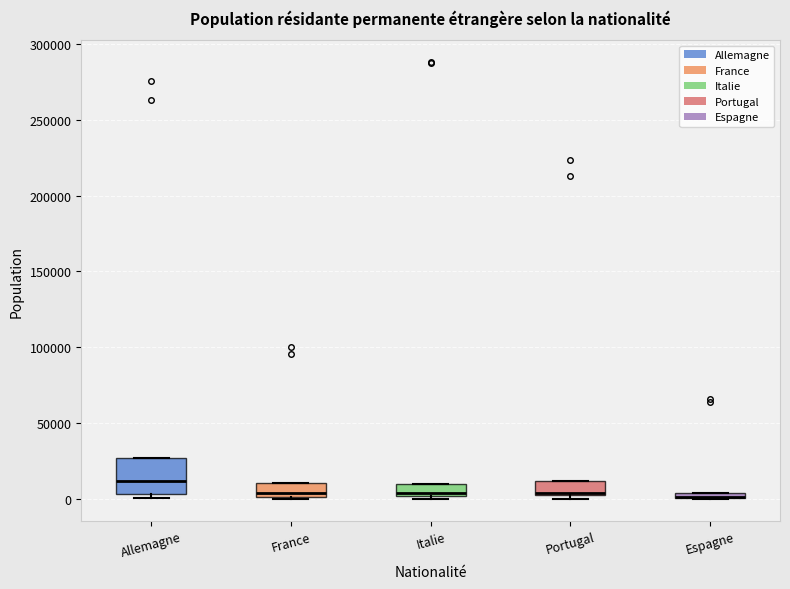

Comparing the boxes themselves (not the whiskers), which one is the tallest?

Allemagne